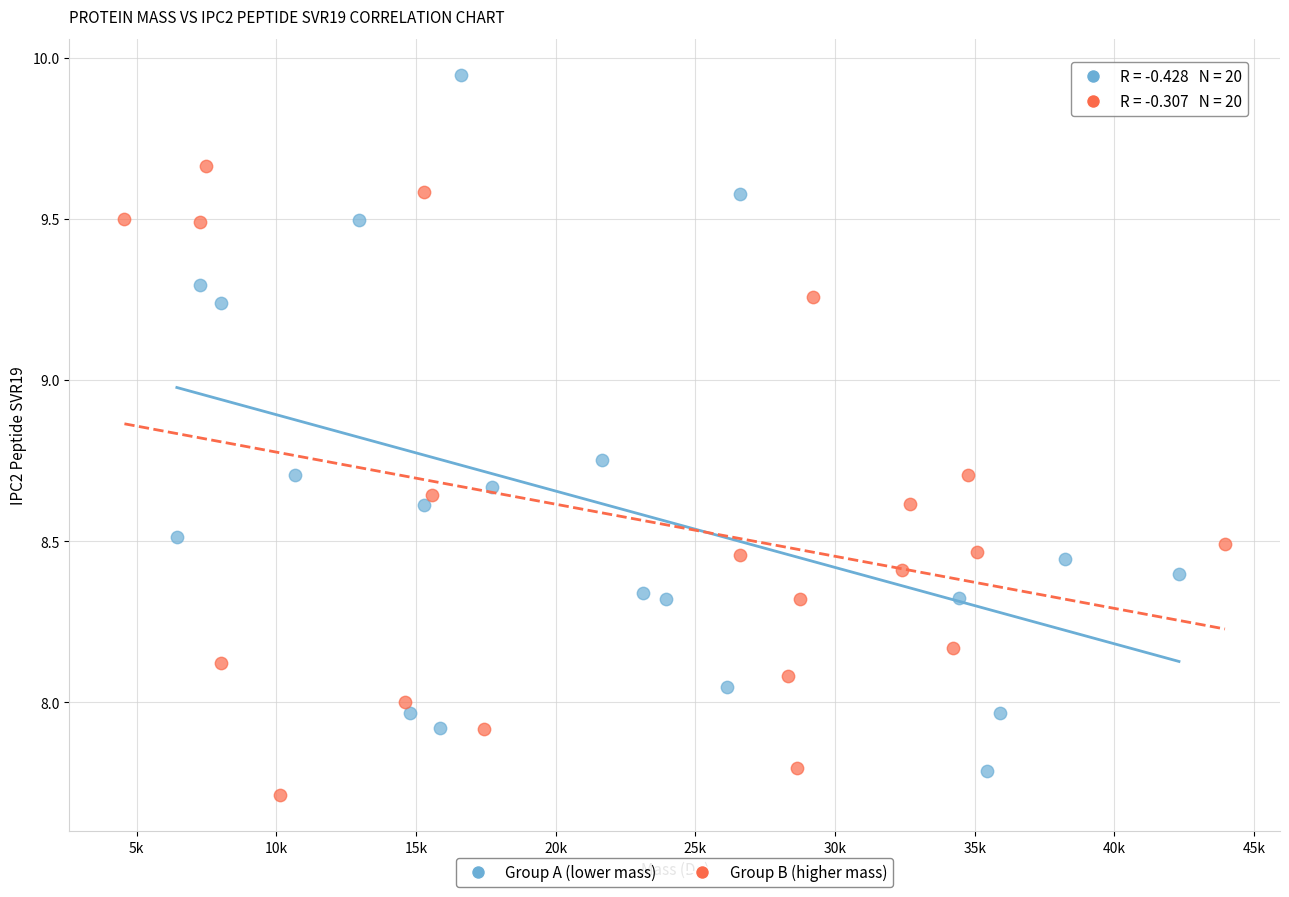

Which series has the widest spread of Y values?

Group A (lower mass)